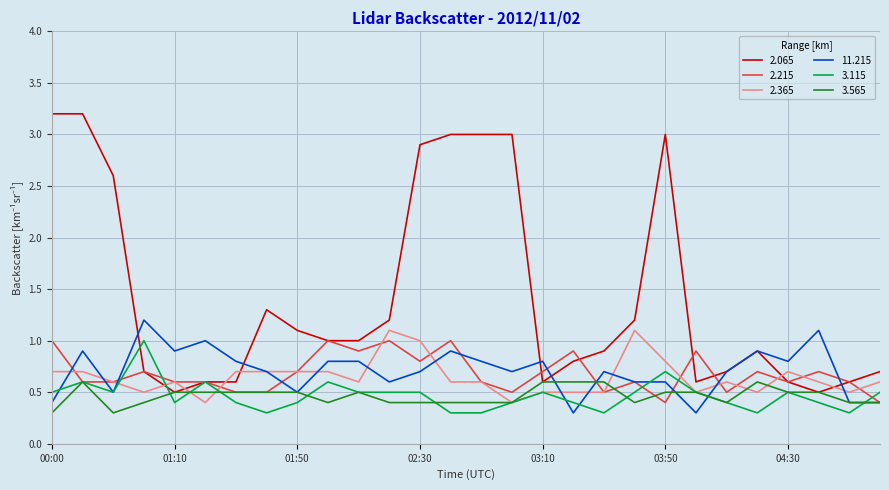

What are all the series names shown in the legend?

2.065, 2.215, 2.365, 11.215, 3.115, 3.565